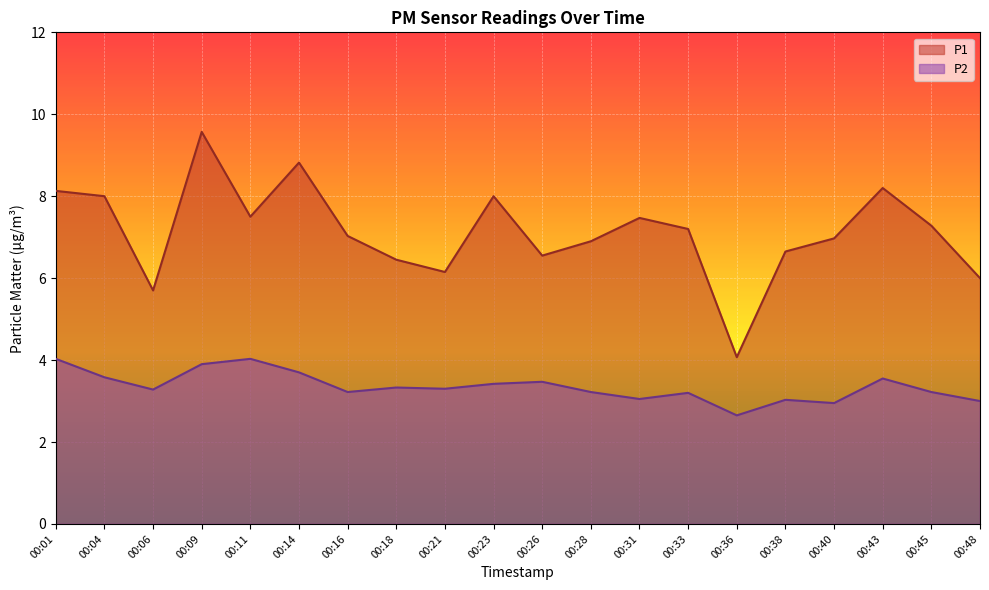

True or false: P2 and P1 cross at least once.

False